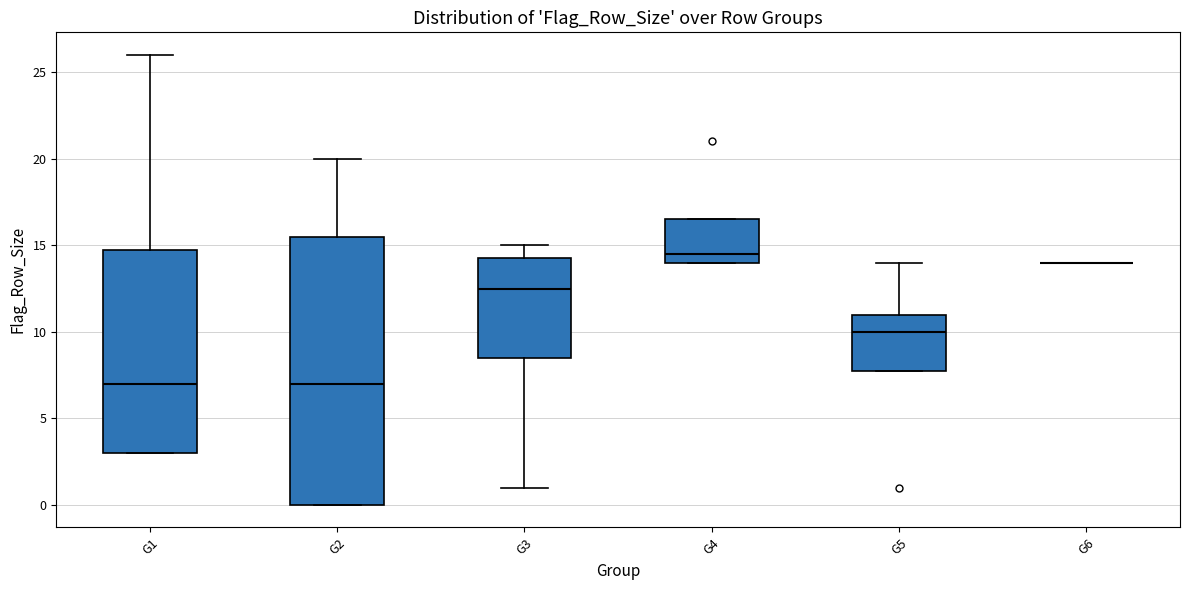

Where is the upper edge of the box for G2 on the y-axis? The values are not printed on the chart, so give them approximately, as read against the axis.

15.5